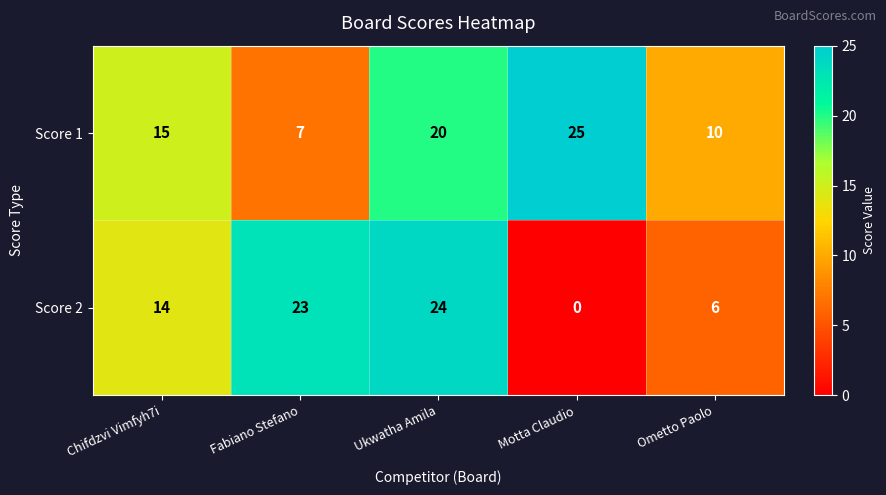

At how many categories does at least one series exceed 12?

4